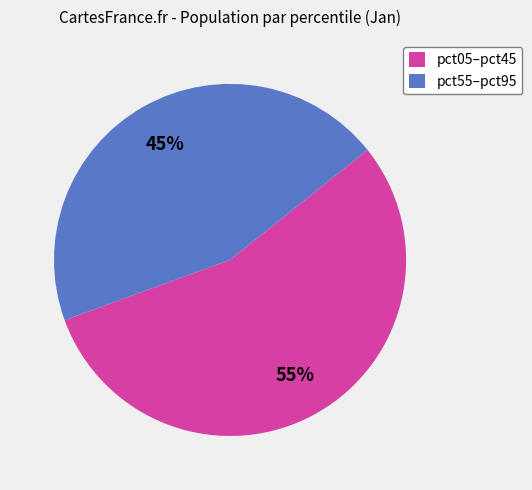

To the nearest percent, what is the difference between the largest and smallest slice percentages?

10%